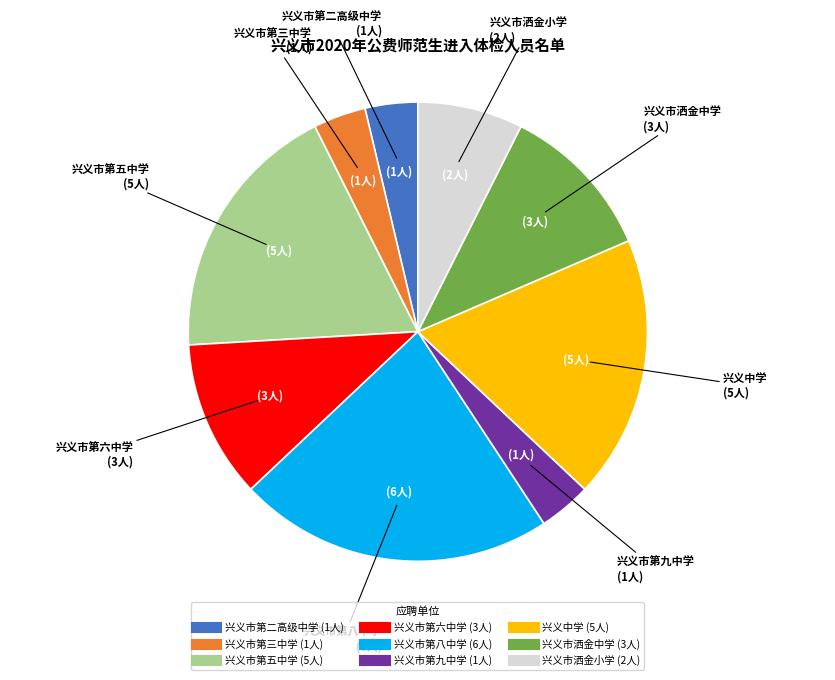

What is the ratio of the value at 兴义市洒金中学 to the value at 兴义市洒金小学?

1.5